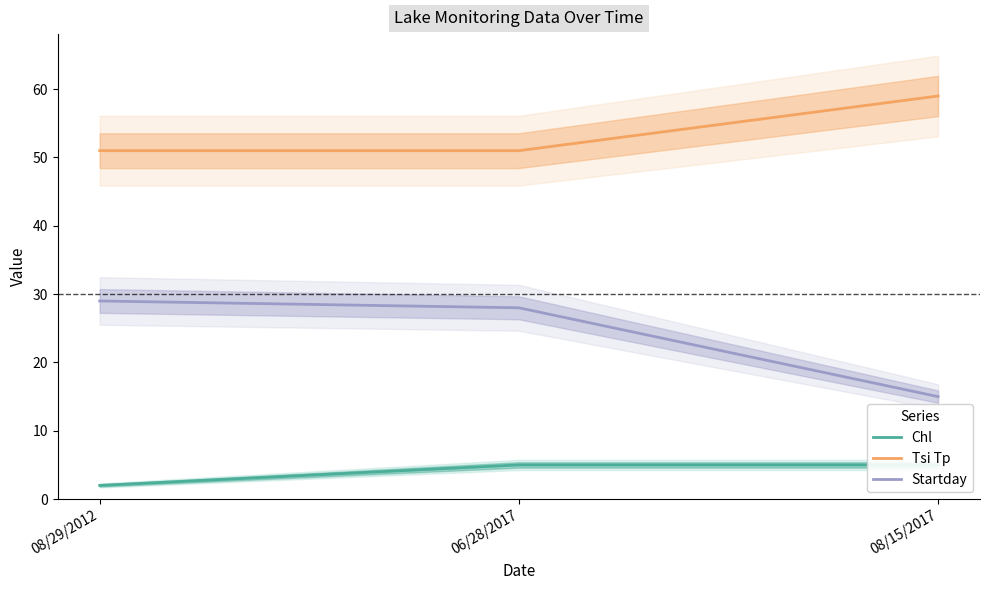

Is it true that Startday equals 9 at 08/15/2017?

False